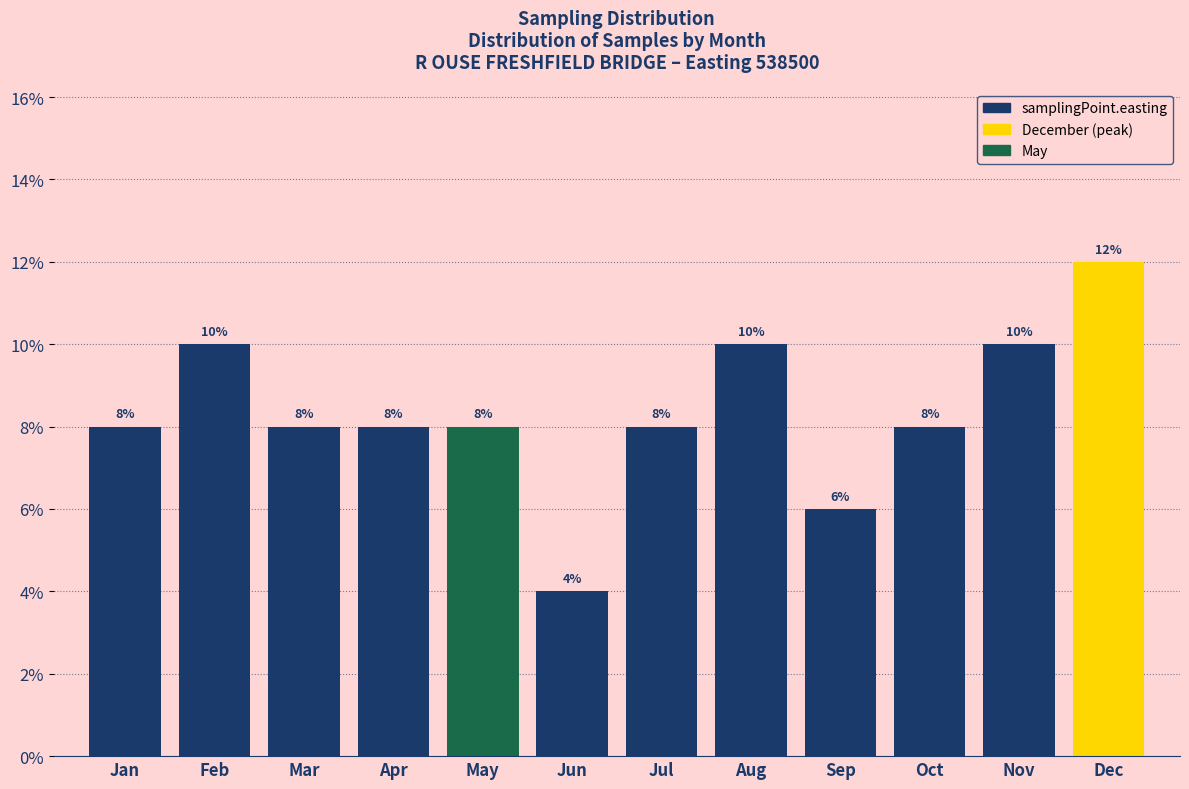

Reading left to right, extract all data points from this chart.

8	10	8	8	8	4	8	10	6	8	10	12